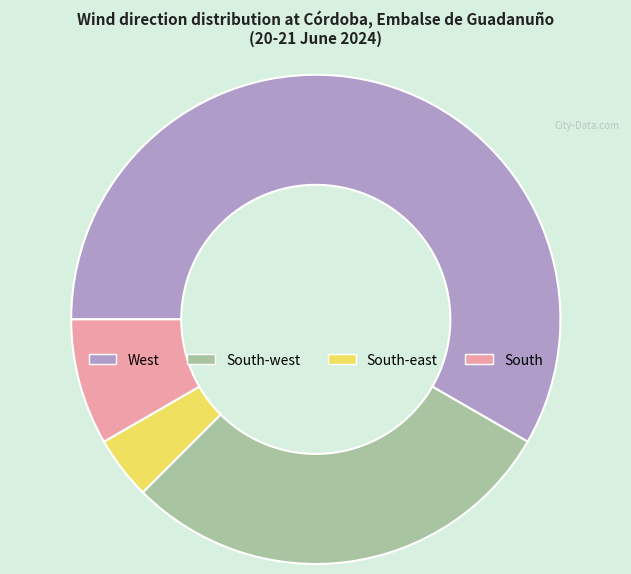

Do South-east and South-west together represent more than half of the pie?

No